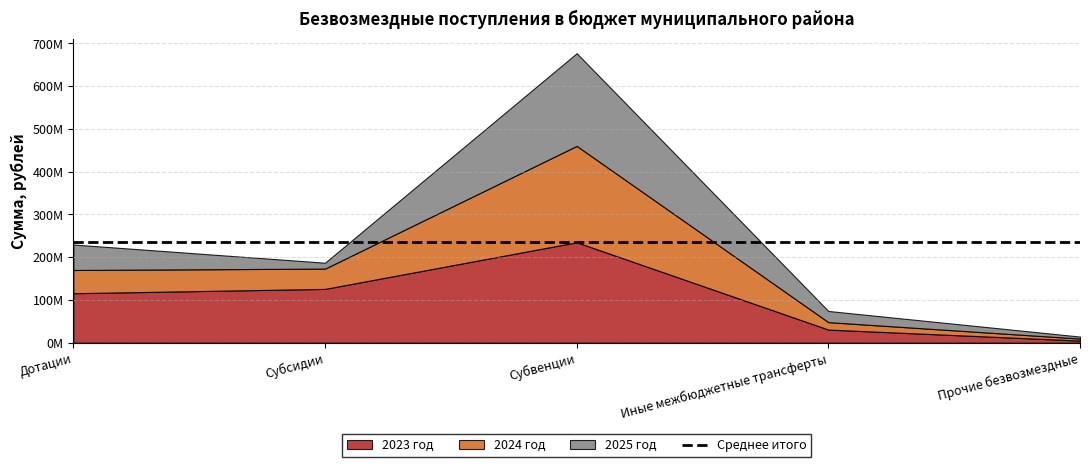

True or false: 2023 год and 2024 год cross at least once.

False